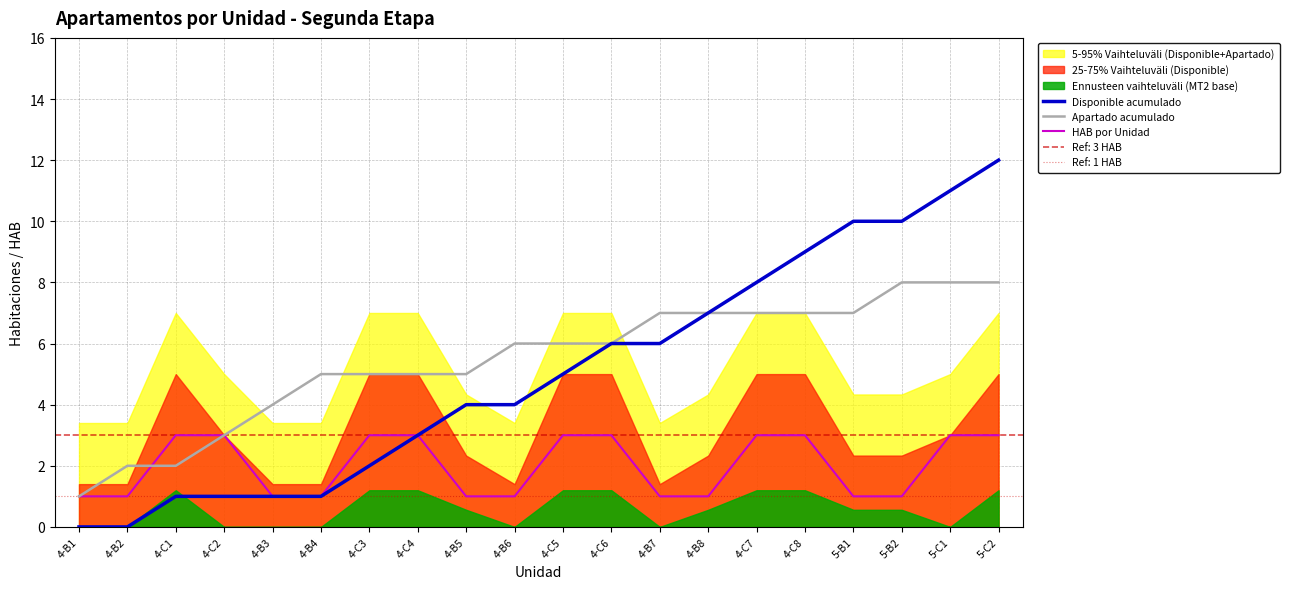

What is the highest value of the Disponible acumulado series?

12